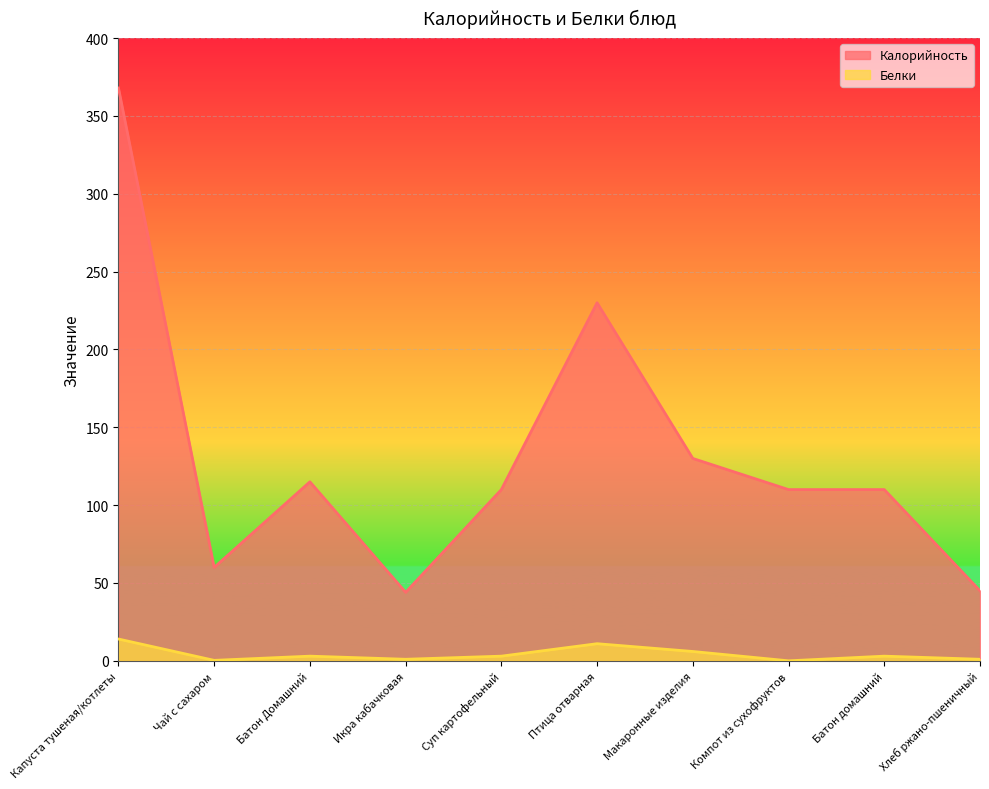

At which category is the sum across all series the highest?

Капуста тушеная/котлеты